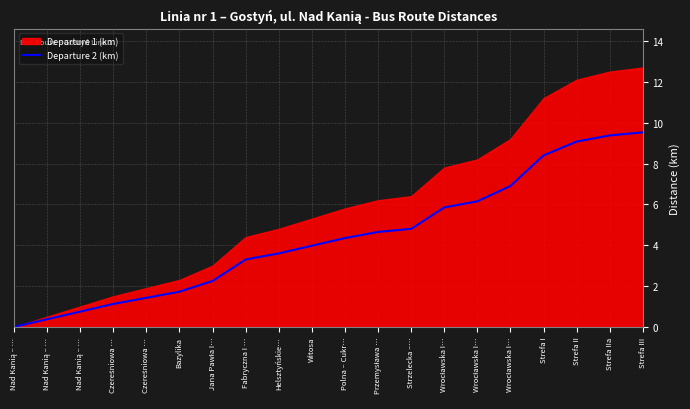

At which category does the chart reach its peak across all series?

Strefa III